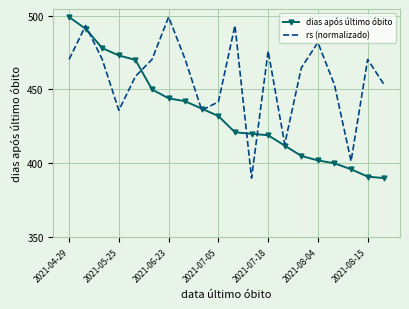

Which series has the largest total across all categories?

rs (normalizado)